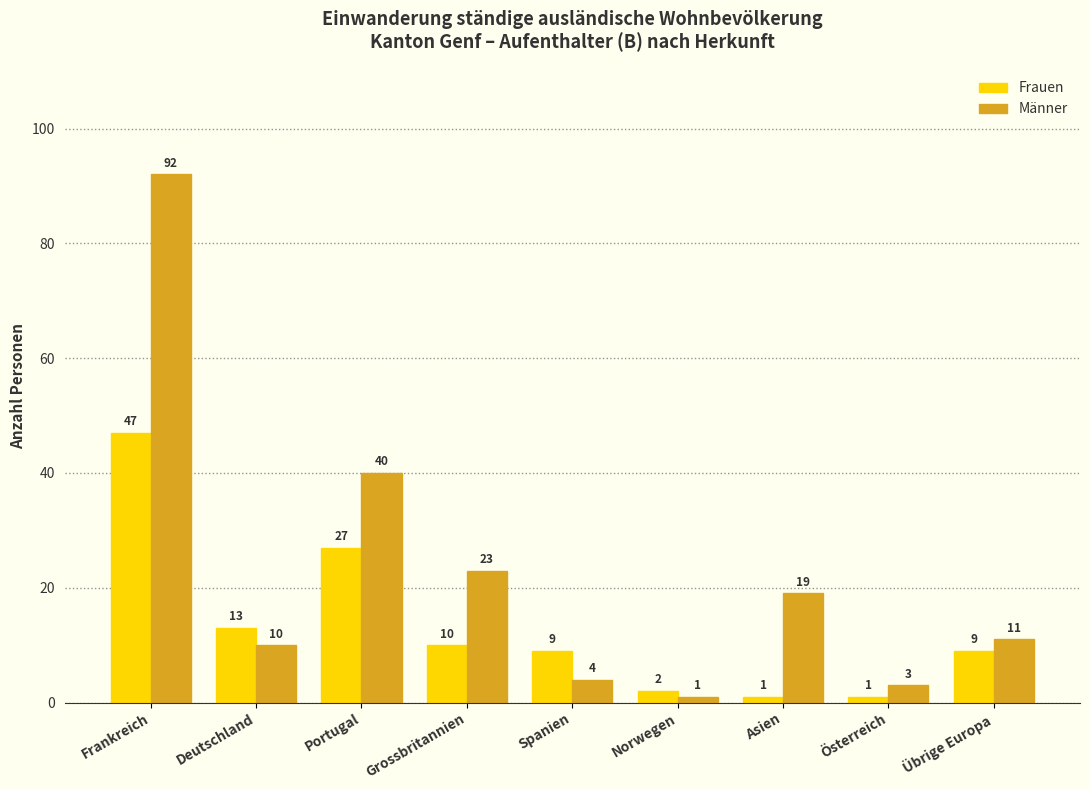

What is the average value of the Frauen series?

13